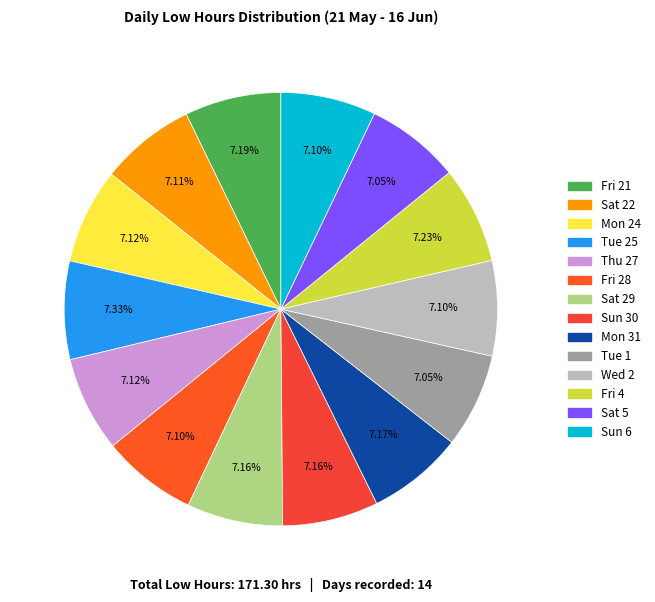

What percentage is the Fri 4 slice, to the nearest percent?

7%